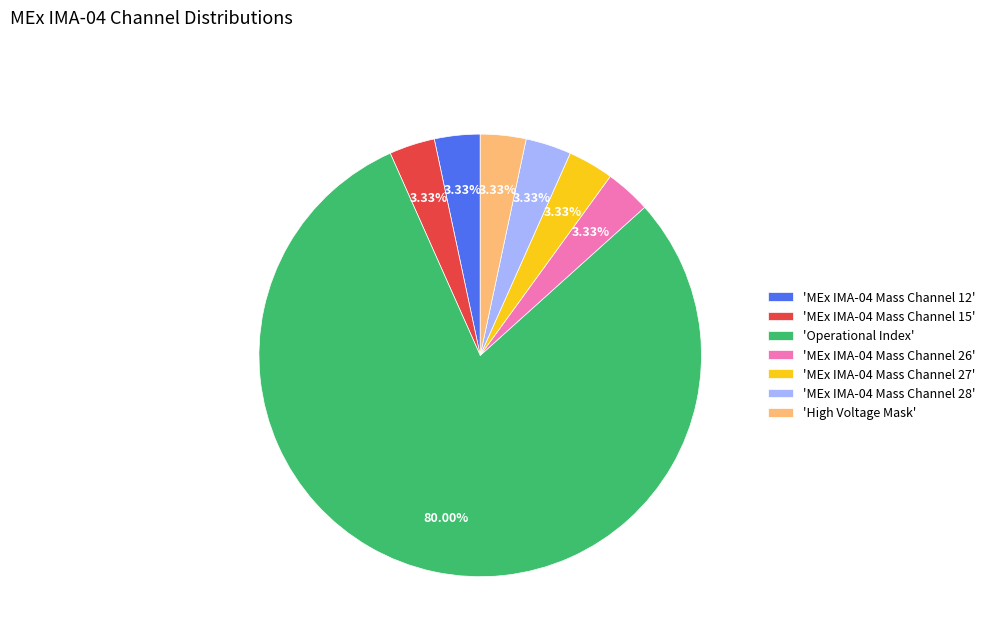

To the nearest percent, what is the average slice percentage?

14%